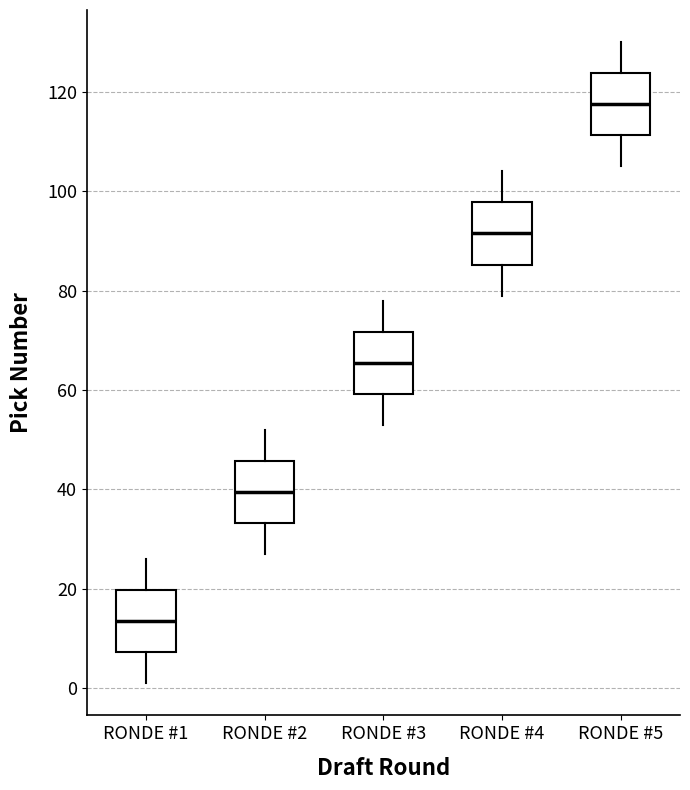

Where is the upper edge of the box for RONDE #4 on the y-axis? The values are not printed on the chart, so give them approximately, as read against the axis.

98